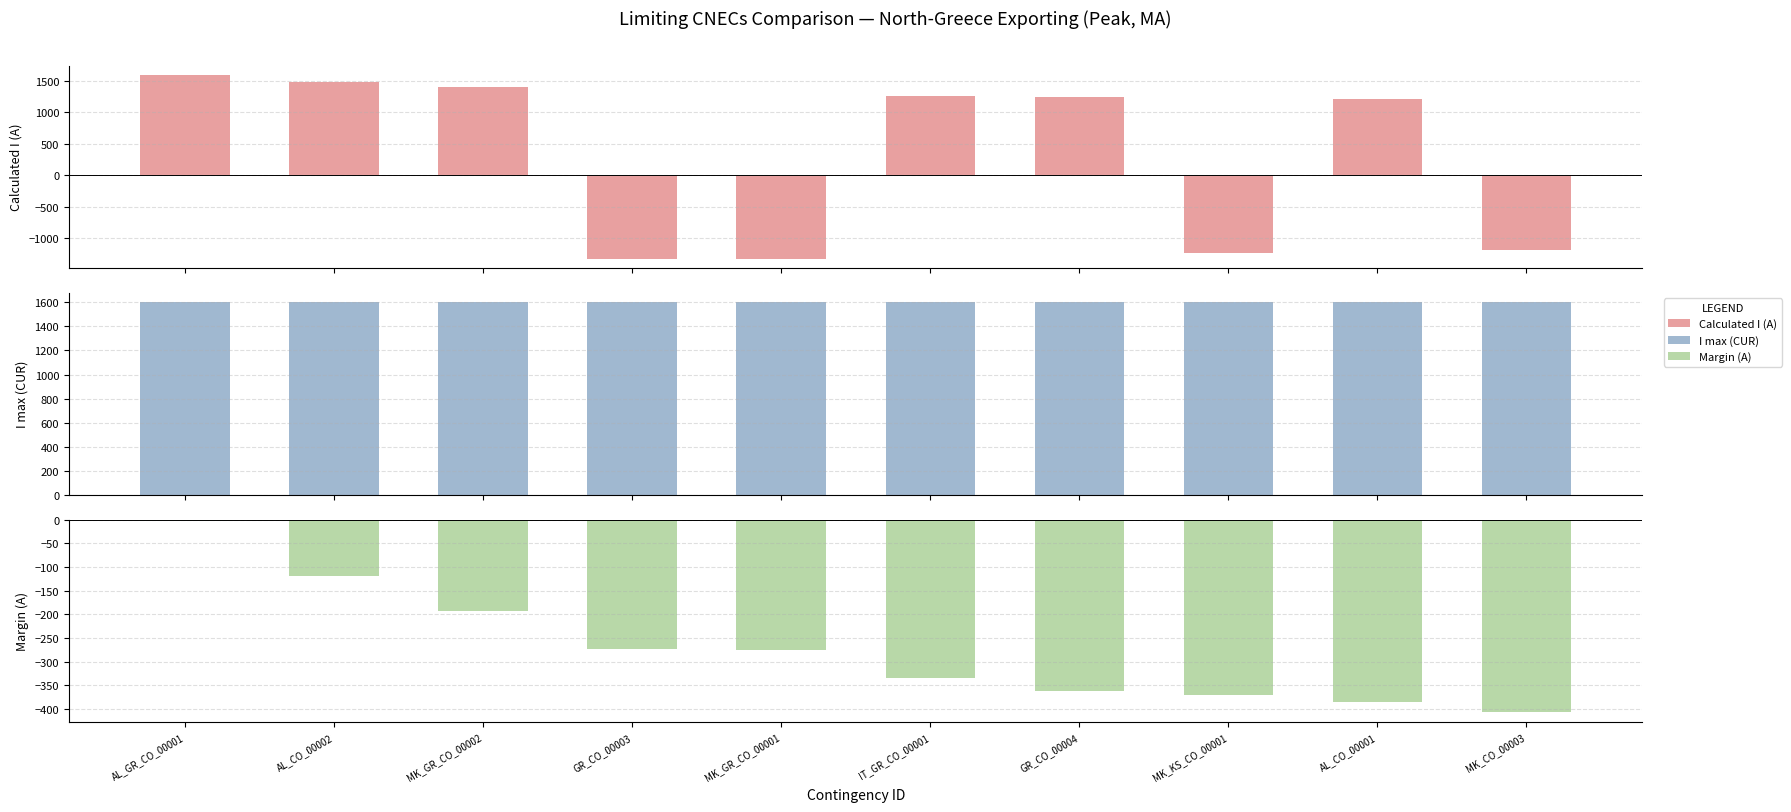

What are all the series names shown in the legend?

Calculated I (A), I max (CUR), Margin (A)